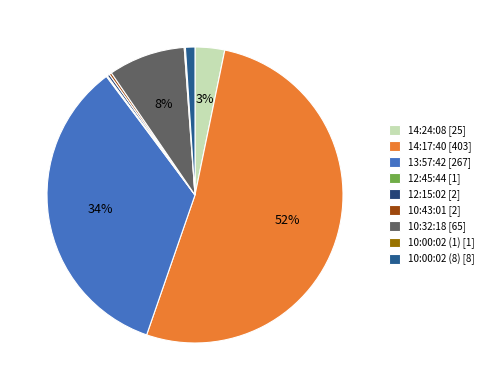

How much of the chart is everything except 14:24:08?

96.8%